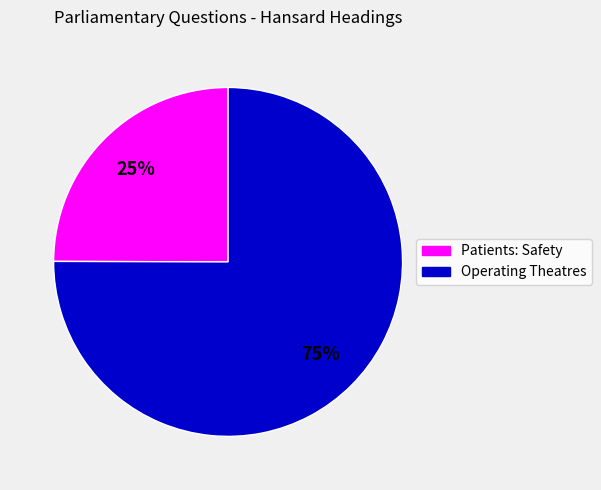

What is the largest slice in the pie chart?

Operating Theatres